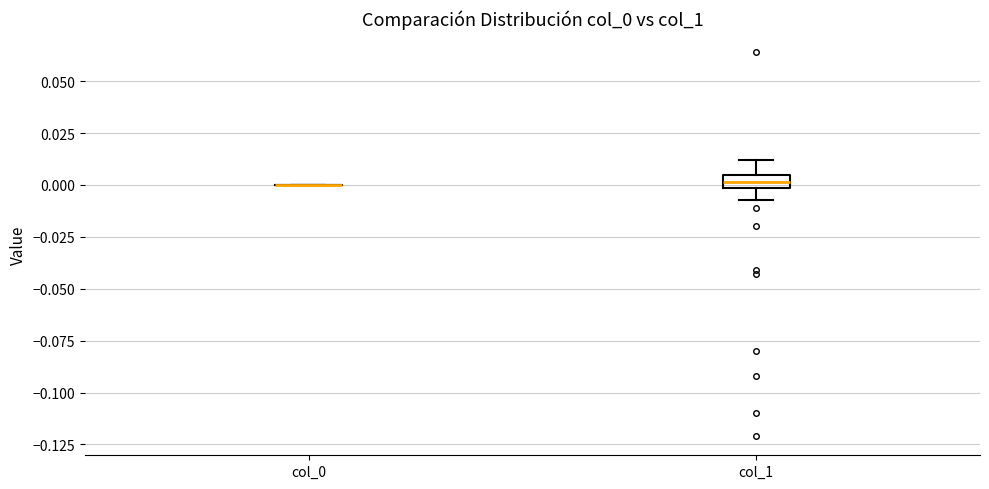

Where does the lower whisker of the box for col_1 end on the y-axis? The values are not printed on the chart, so give them approximately, as read against the axis.

-0.005